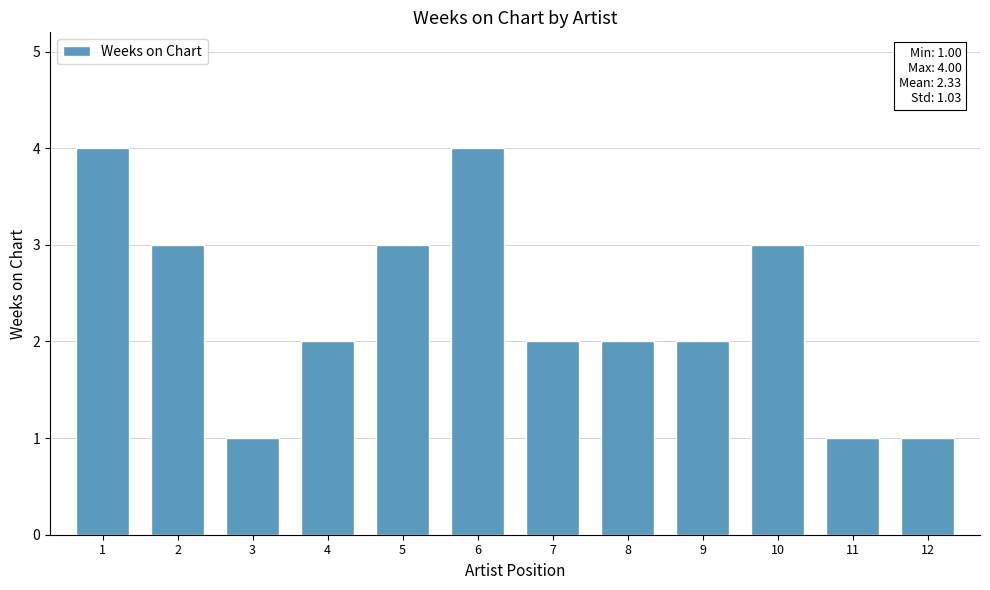

What is the minimum value shown in the chart?

1